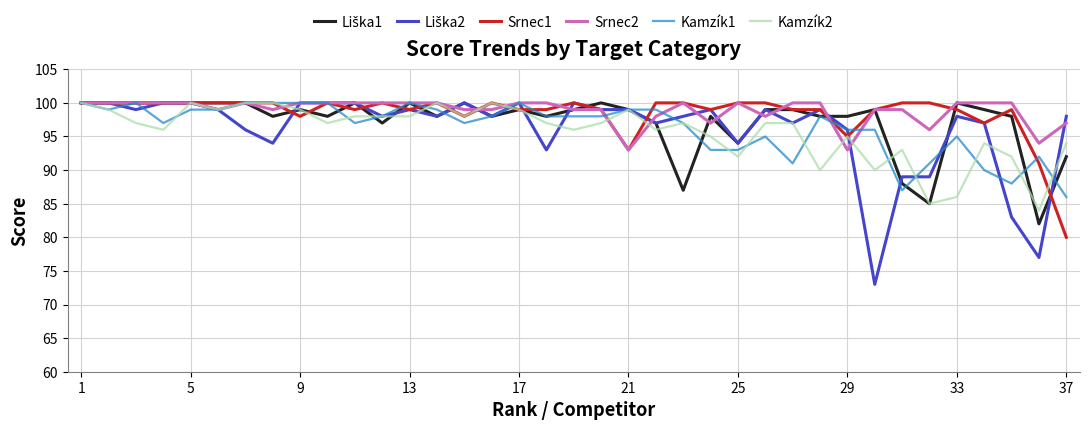

What is the greatest value displayed?

100